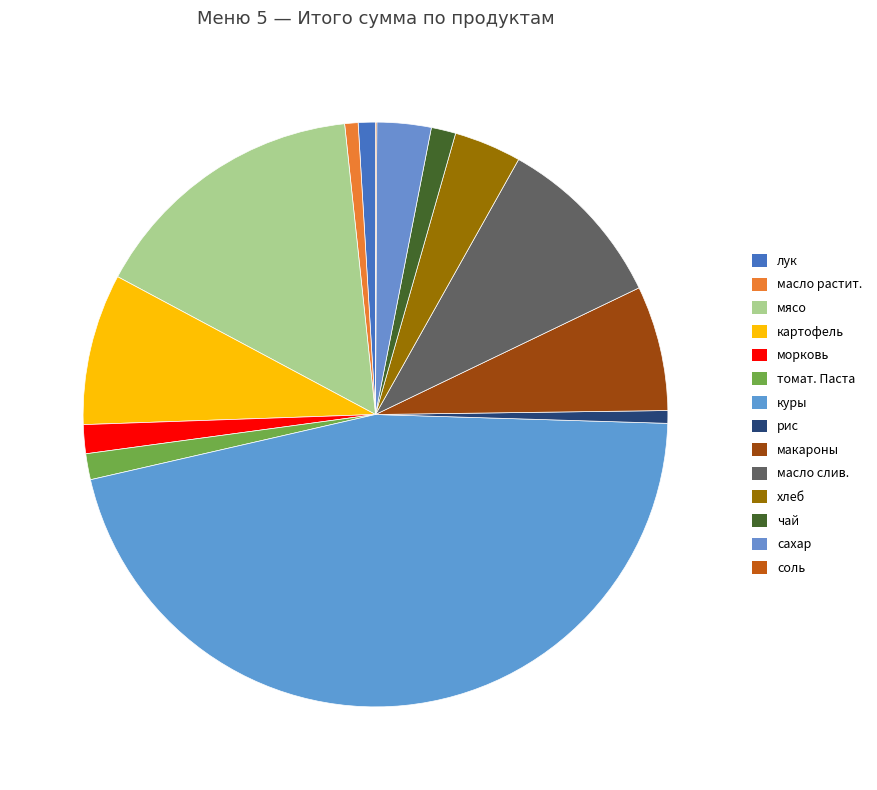

Is масло растит. the majority of the pie?

No